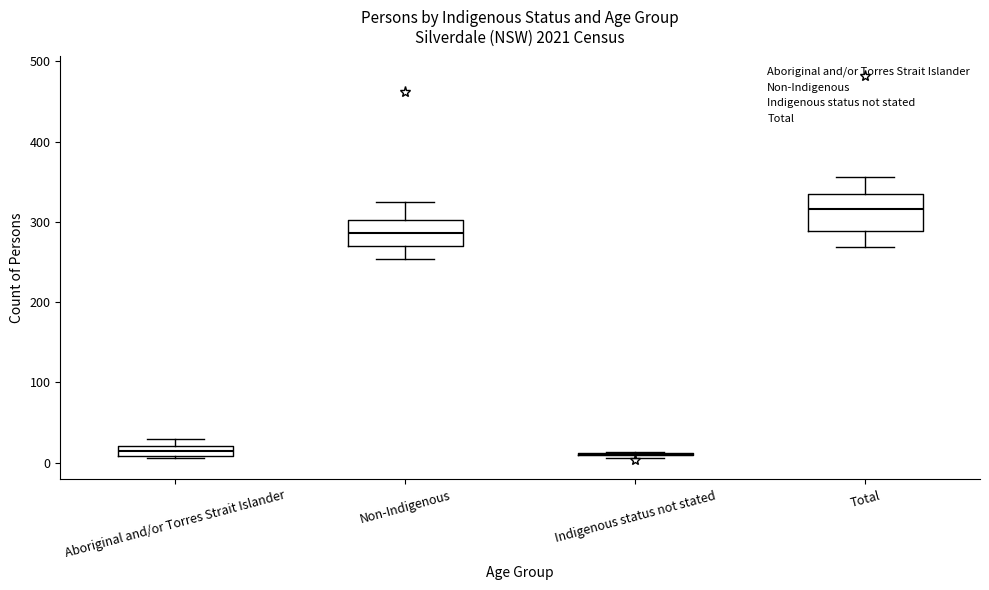

Where does the lower whisker of the box for Total end on the y-axis? The values are not printed on the chart, so give them approximately, as read against the axis.

270